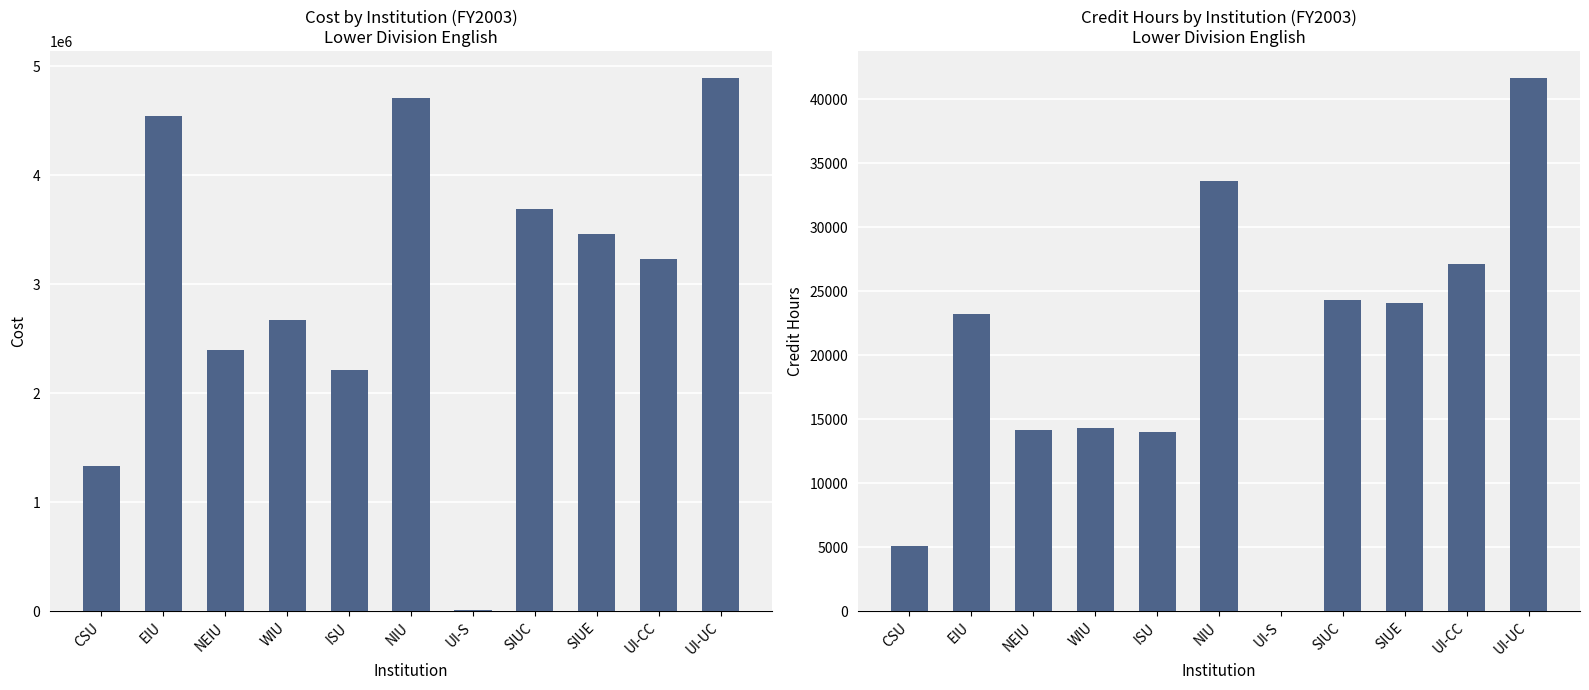

What is the label of the 4th bar from the right?

SIUC